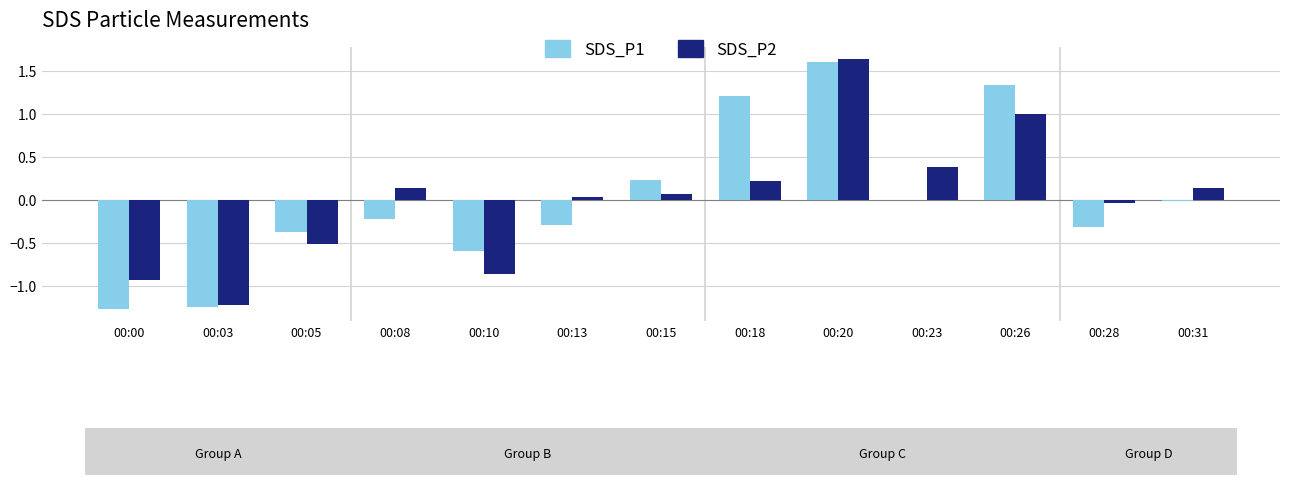

The SDS_P2 series shows -1.3 at 00:10. True or false?

False